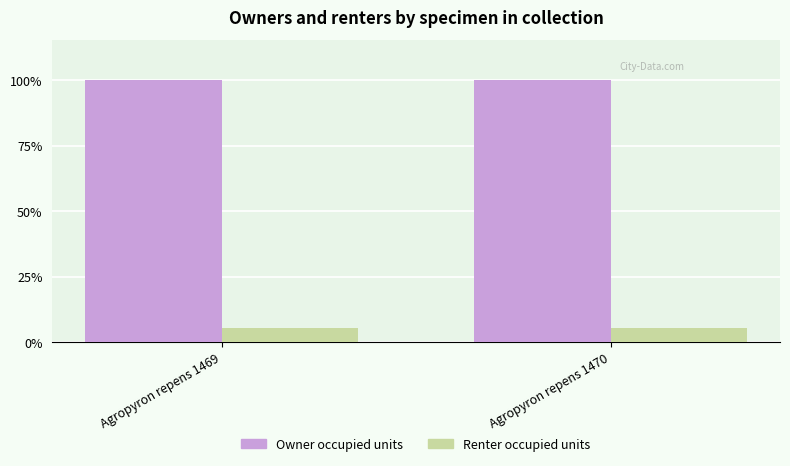

The Owner occupied units series shows 165031 at Agropyron repens 1469. True or false?

False